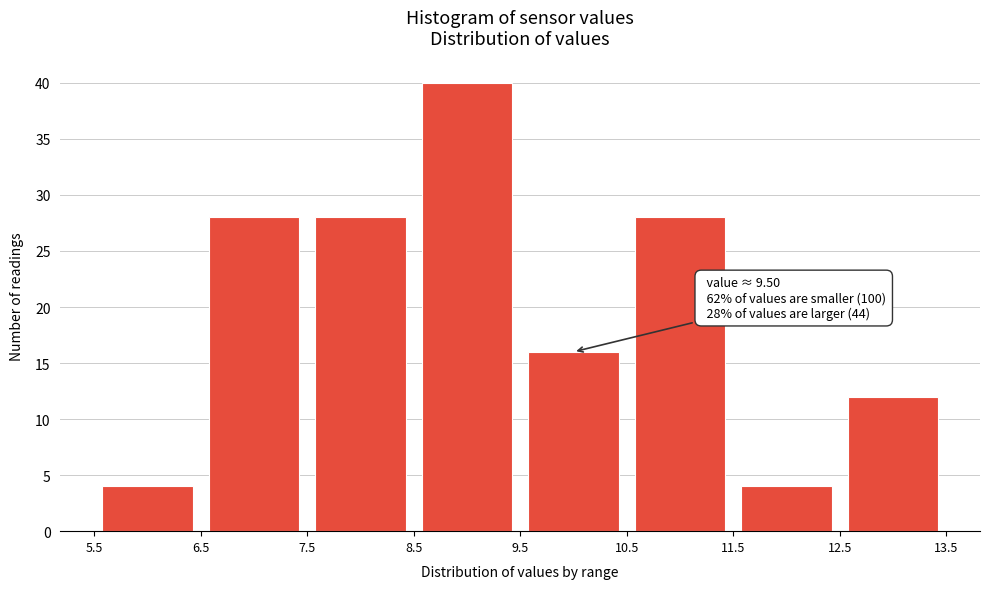

Which range on the x-axis has the tallest bar?

8.5 to 9.5